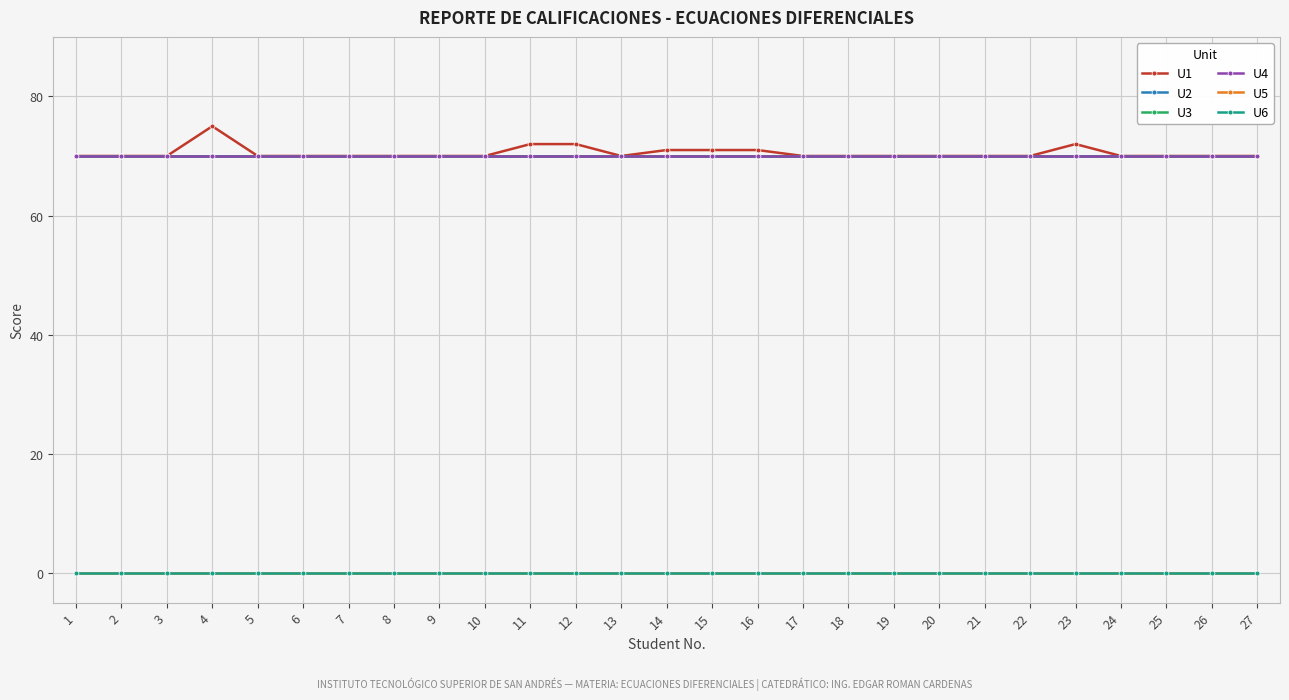

True or false: U5 and U6 intersect in this chart.

False